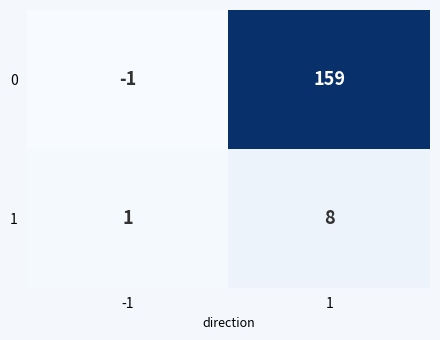

What is the minimum value shown in the chart?

-1